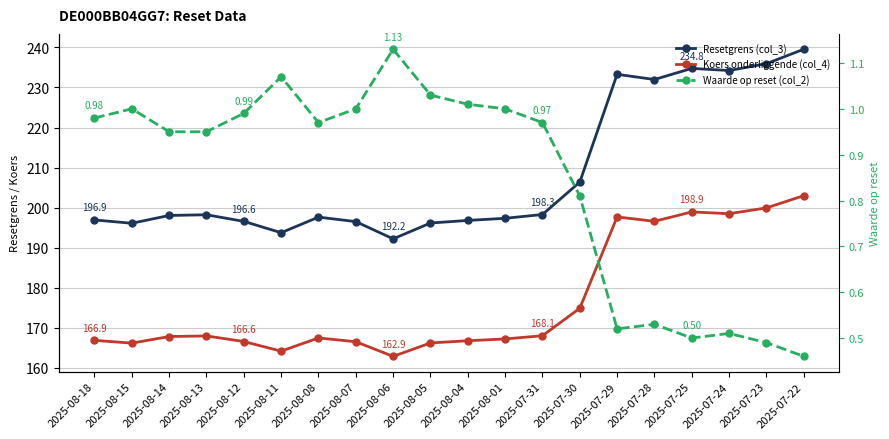

Reading right to left, transcribe all the data shown in this chart.

Resetgrens (col_3): 2025-07-22=239.5	2025-07-23=235.9	2025-07-24=234.2	2025-07-25=234.8	2025-07-28=232.0	2025-07-29=233.3	2025-07-30=206.4	2025-07-31=198.3	2025-08-01=197.4	2025-08-04=196.8	2025-08-05=196.2	2025-08-06=192.2	2025-08-07=196.5	2025-08-08=197.7	2025-08-11=193.8	2025-08-12=196.6	2025-08-13=198.2	2025-08-14=198.1	2025-08-15=196.1	2025-08-18=196.9
Koers onderliggende (col_4): 2025-07-22=203.0	2025-07-23=199.9	2025-07-24=198.5	2025-07-25=198.9	2025-07-28=196.6	2025-07-29=197.7	2025-07-30=174.9	2025-07-31=168.1	2025-08-01=167.2	2025-08-04=166.8	2025-08-05=166.2	2025-08-06=162.9	2025-08-07=166.6	2025-08-08=167.5	2025-08-11=164.2	2025-08-12=166.6	2025-08-13=168.0	2025-08-14=167.8	2025-08-15=166.2	2025-08-18=166.9
Waarde op reset (col_2): 2025-07-22=0.5	2025-07-23=0.5	2025-07-24=0.5	2025-07-25=0.5	2025-07-28=0.5	2025-07-29=0.5	2025-07-30=0.8	2025-07-31=1.0	2025-08-01=1.0	2025-08-04=1.0	2025-08-05=1.0	2025-08-06=1.1	2025-08-07=1.0	2025-08-08=1.0	2025-08-11=1.1	2025-08-12=1.0	2025-08-13=0.9	2025-08-14=0.9	2025-08-15=1.0	2025-08-18=1.0